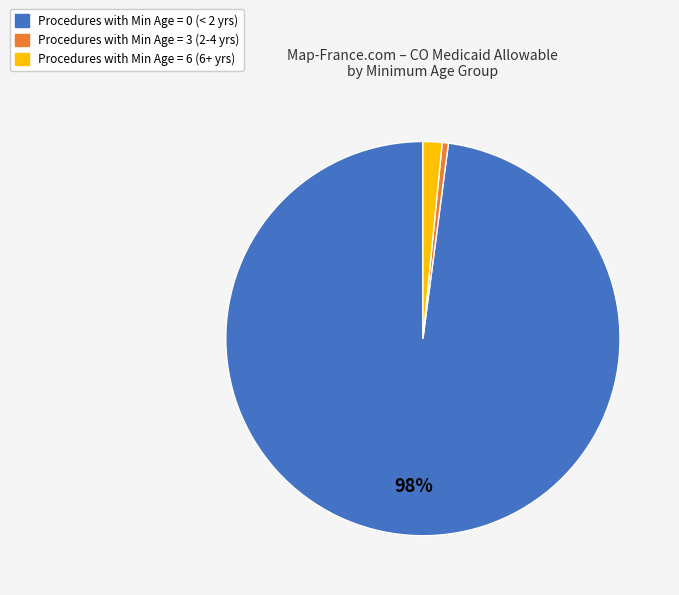

To the nearest percent, what is the average slice percentage?

33%